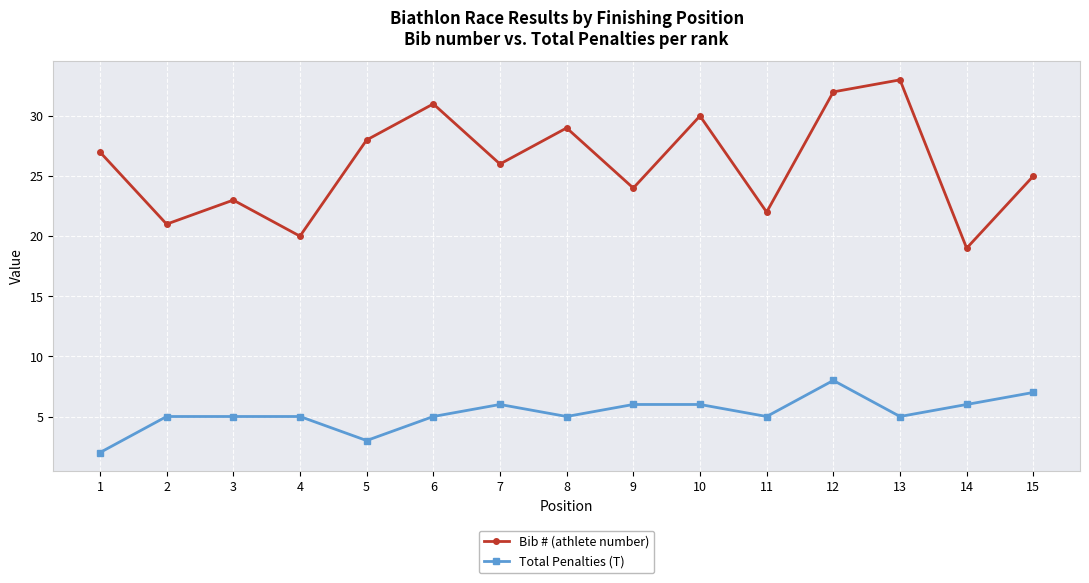

List the series in order of their overall mean, highest first.

Bib # (athlete number), Total Penalties (T)